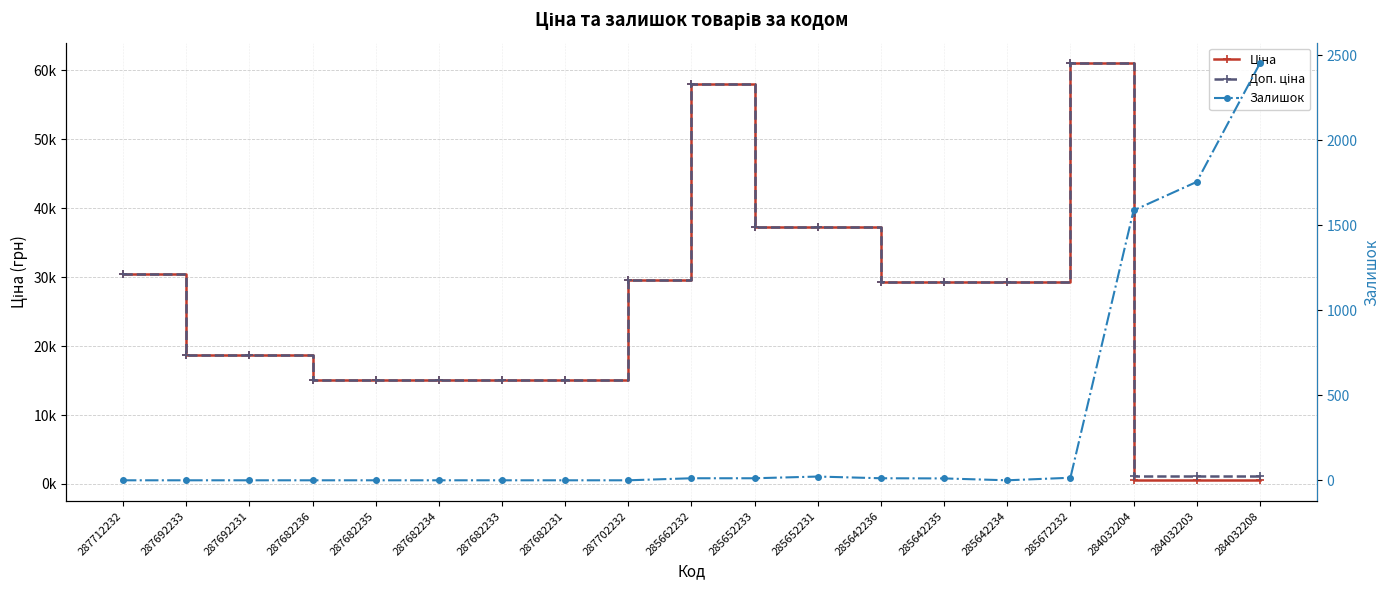

At which label does Доп. ціна reach its peak?

285672232